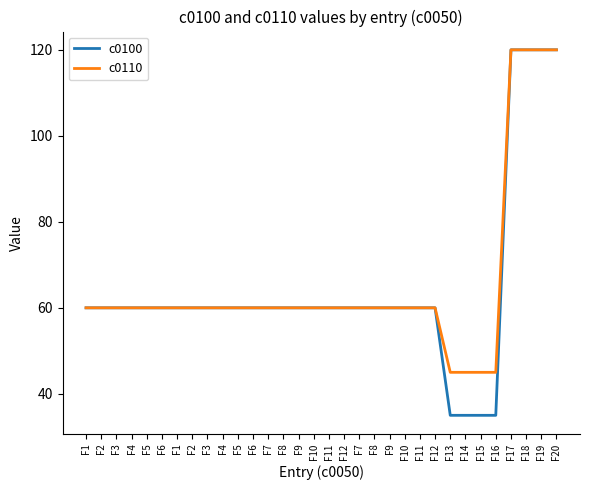

The c0110 series shows 108 at F4. True or false?

False